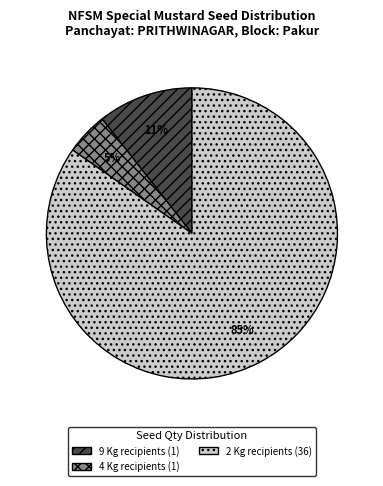

To the nearest percent, what portion does 4 Kg recipients (1) represent?

5%